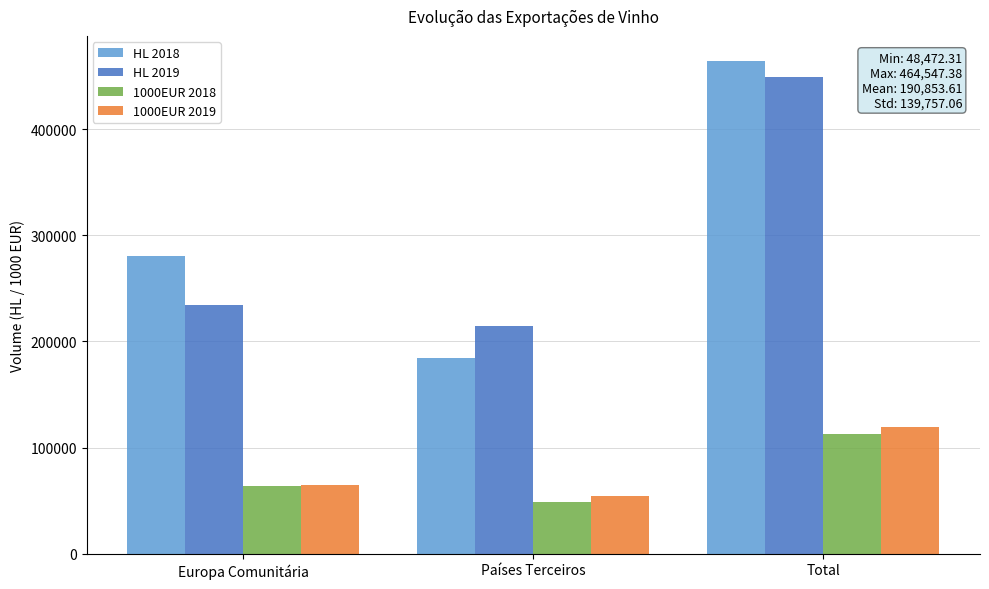

What is the average value of the HL 2019 series?

299447.7